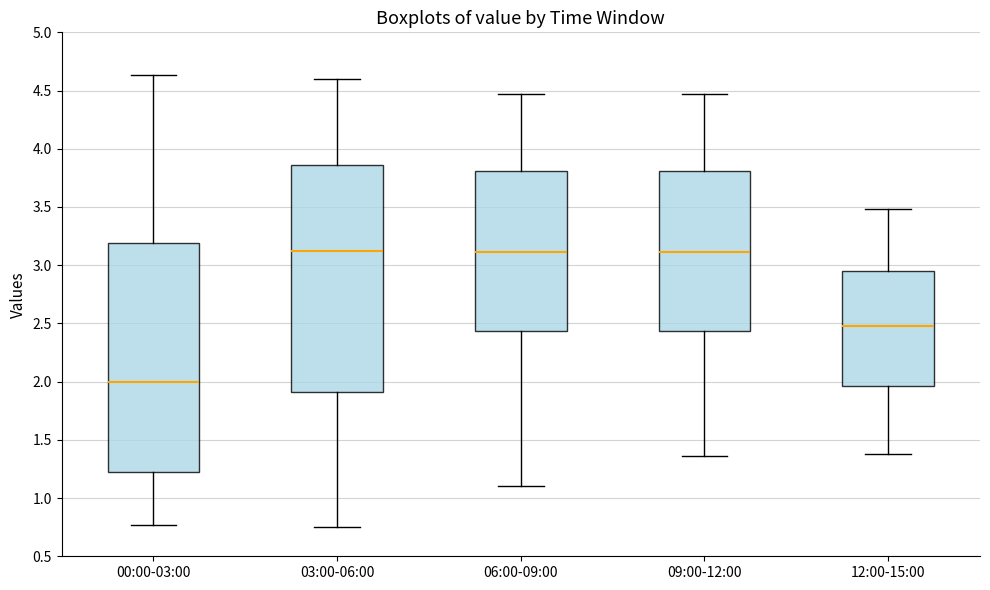

Reading left to right, transcribe this box plot: for each box, give where its median line is, the range the box spans, and where its two whiskers end, as read against the y-axis. The values are not printed on the chart, so give them approximately, as read against the axis.

00:00-03:00: median 2.00, box 1.20 to 3.20, whiskers 0.75 to 4.65
03:00-06:00: median 3.15, box 1.90 to 3.85, whiskers 0.75 to 4.60
06:00-09:00: median 3.10, box 2.45 to 3.80, whiskers 1.10 to 4.45
09:00-12:00: median 3.10, box 2.45 to 3.80, whiskers 1.35 to 4.45
12:00-15:00: median 2.50, box 1.95 to 2.95, whiskers 1.40 to 3.50